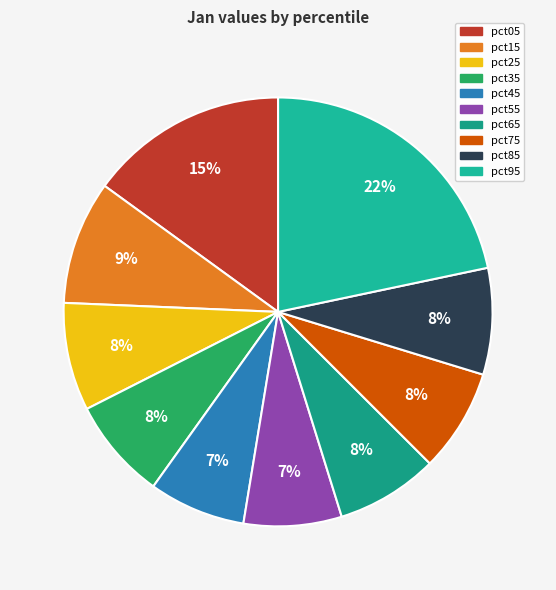

What percentage is the pct35 slice, to the nearest percent?

8%